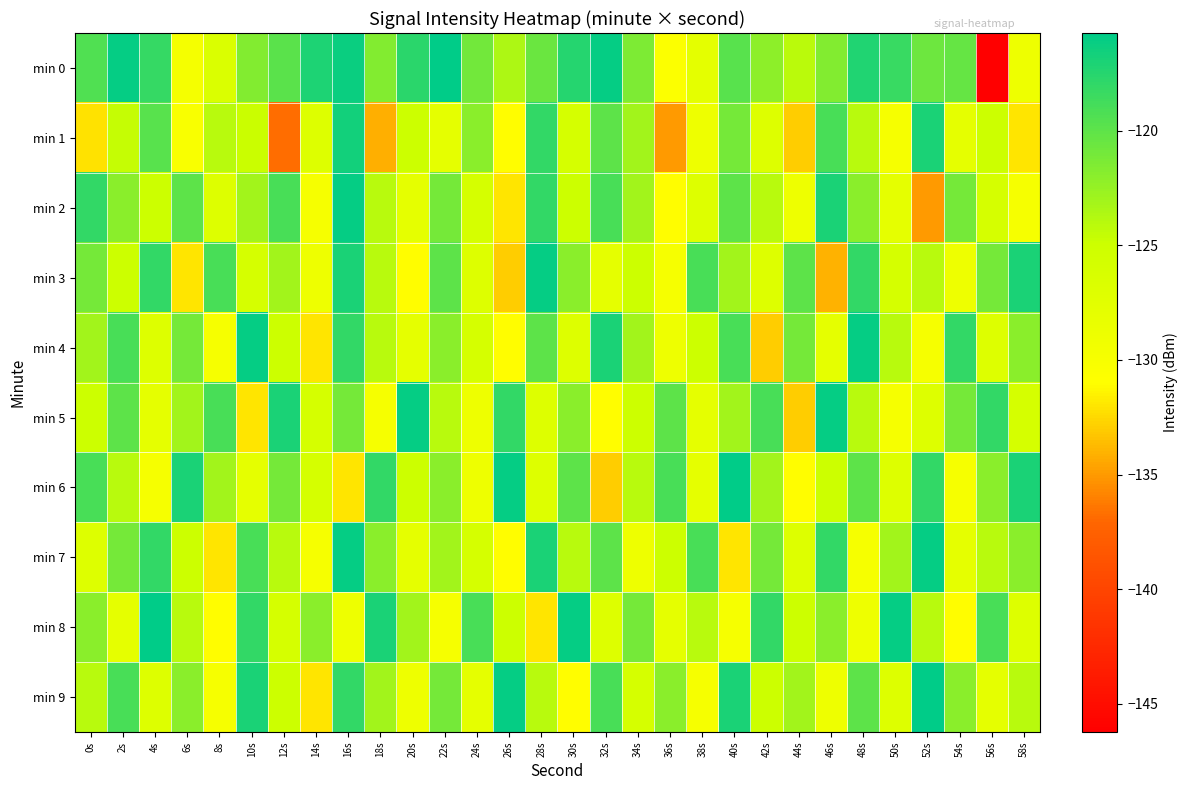

Which series has the largest range (max minus min)?

min 0